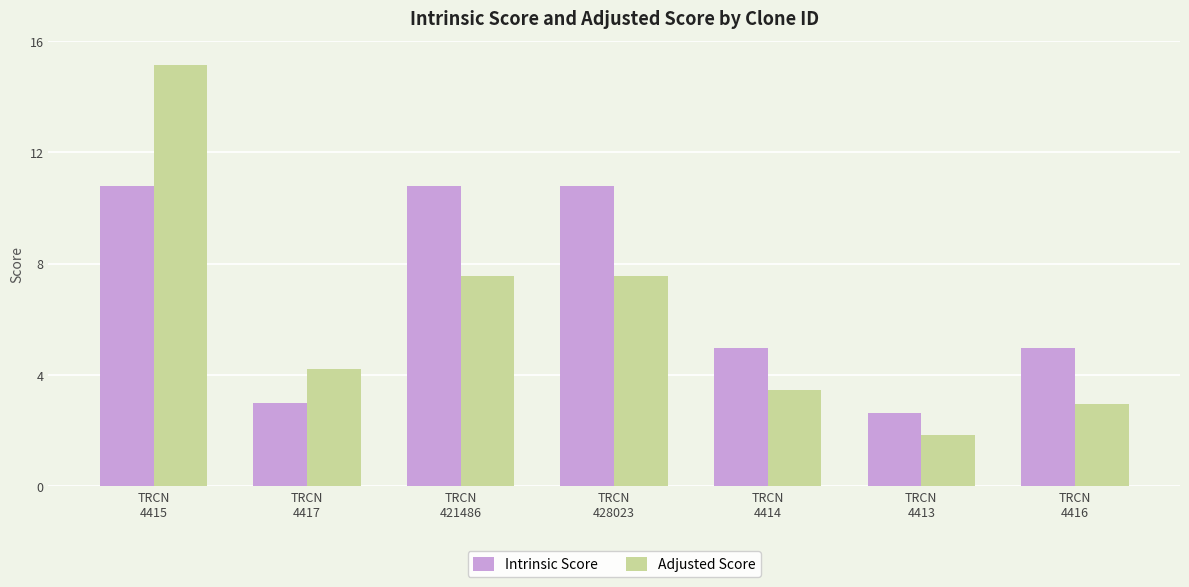

What is the label of the 5th bar from the left?

TRCN
4414